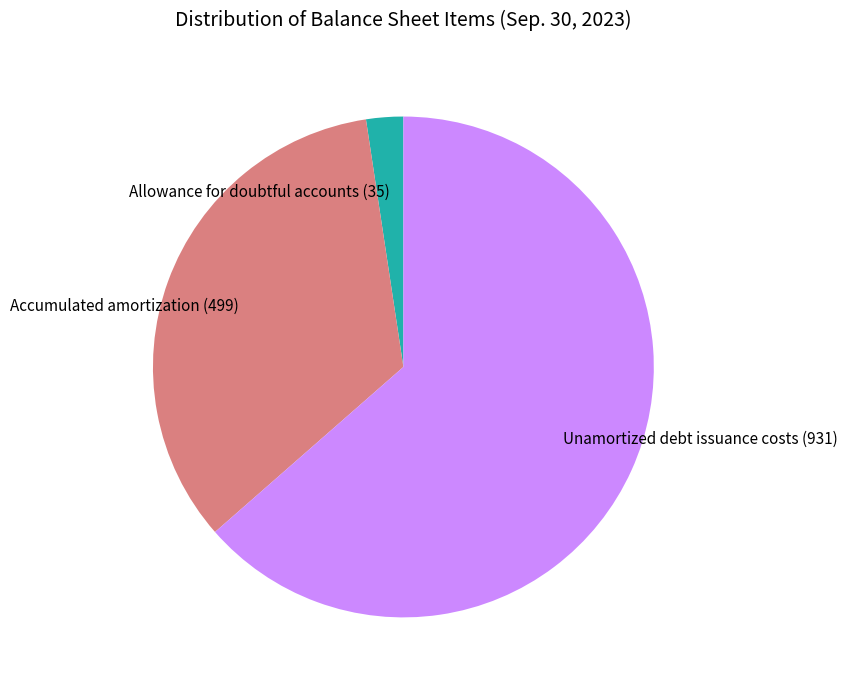

Which slice is the largest?

Unamortized debt issuance costs